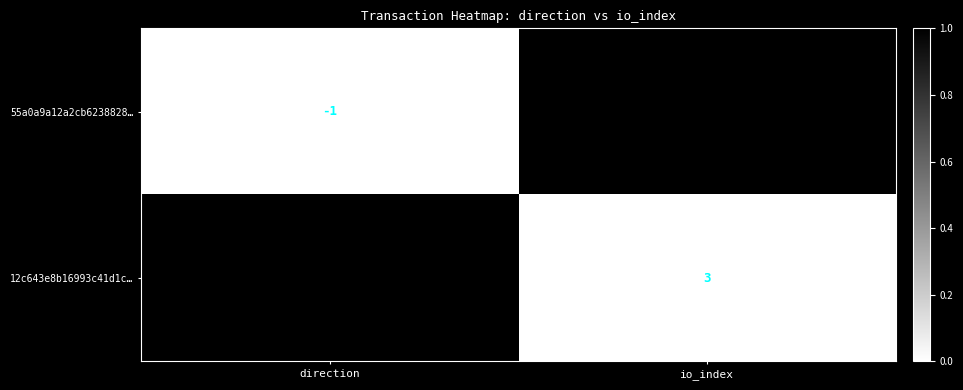

At which label is 55a0a9a12a2cb6238828… closest to 1391?

direction